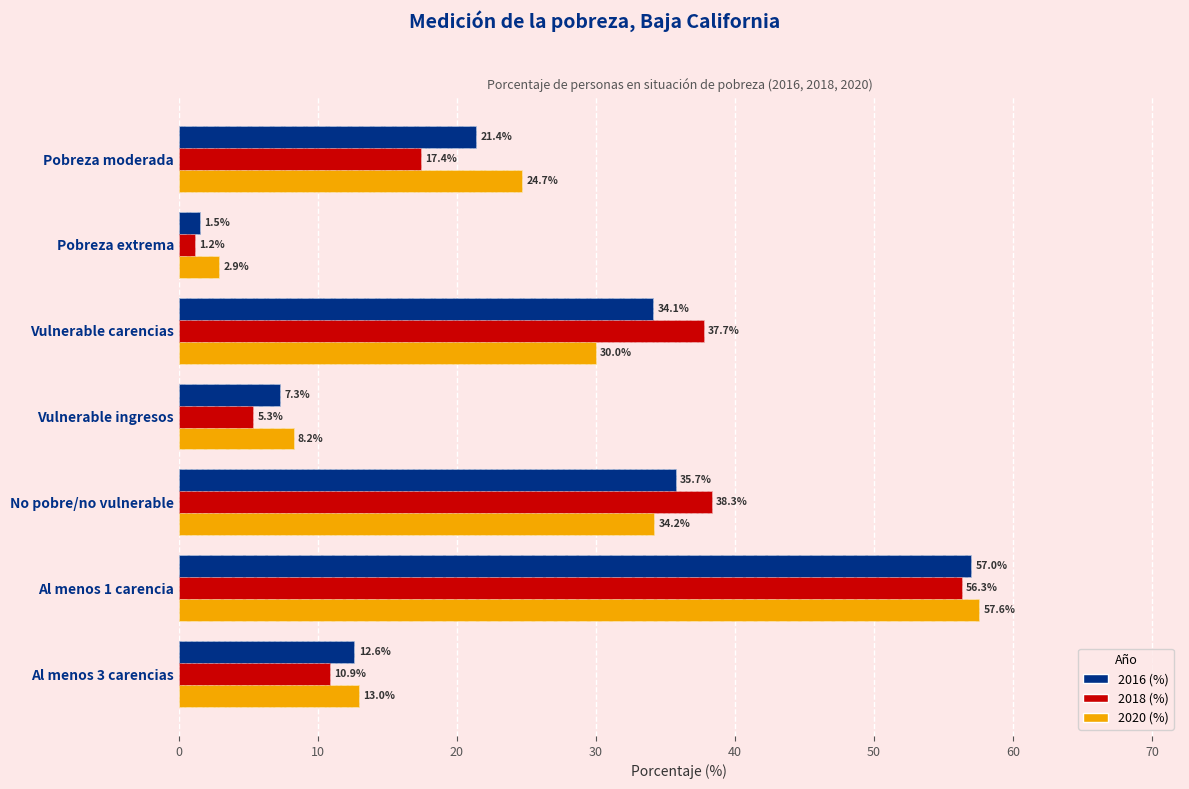

What is the difference between the maximum and minimum values in the 2018 (%) series?

55.1